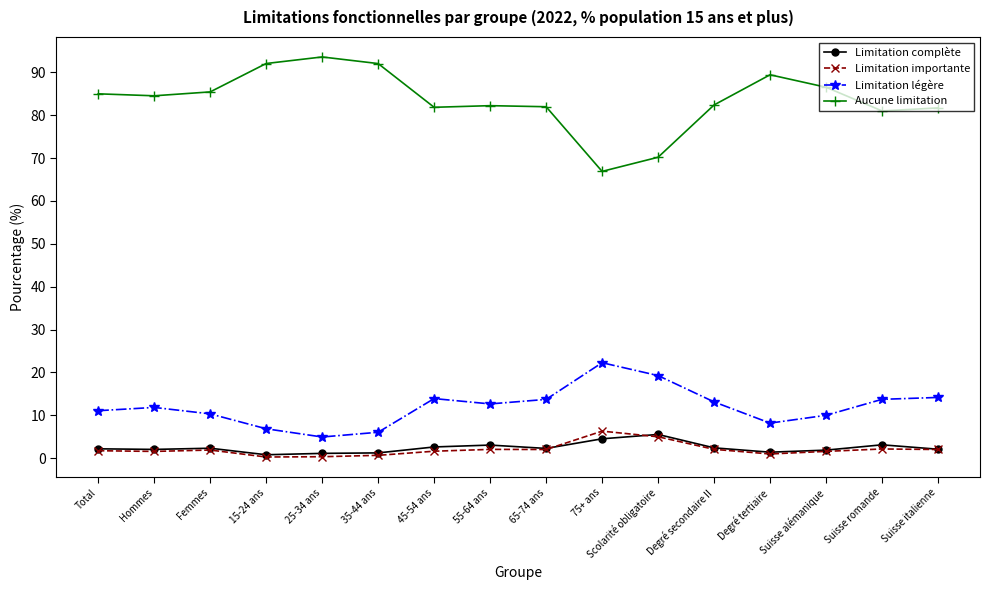

True or false: Limitation légère has more than 0 interior local peaks.

True